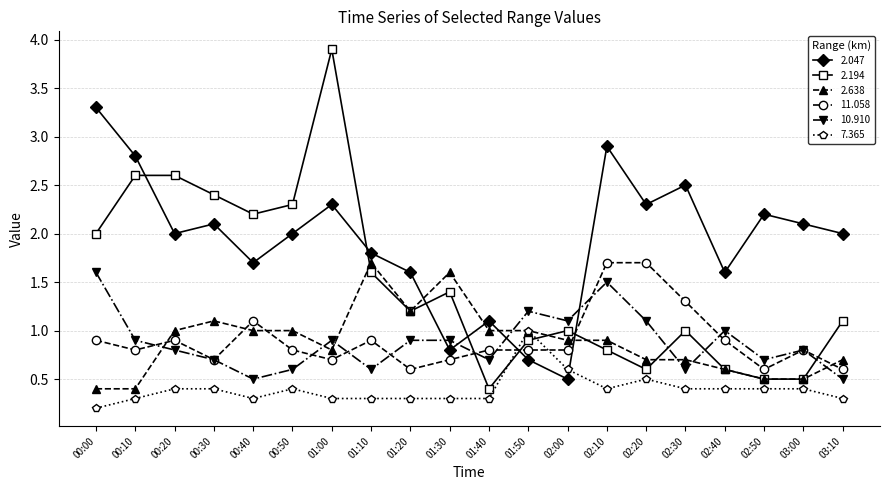

What is the label of the 11th point from the right?

01:30